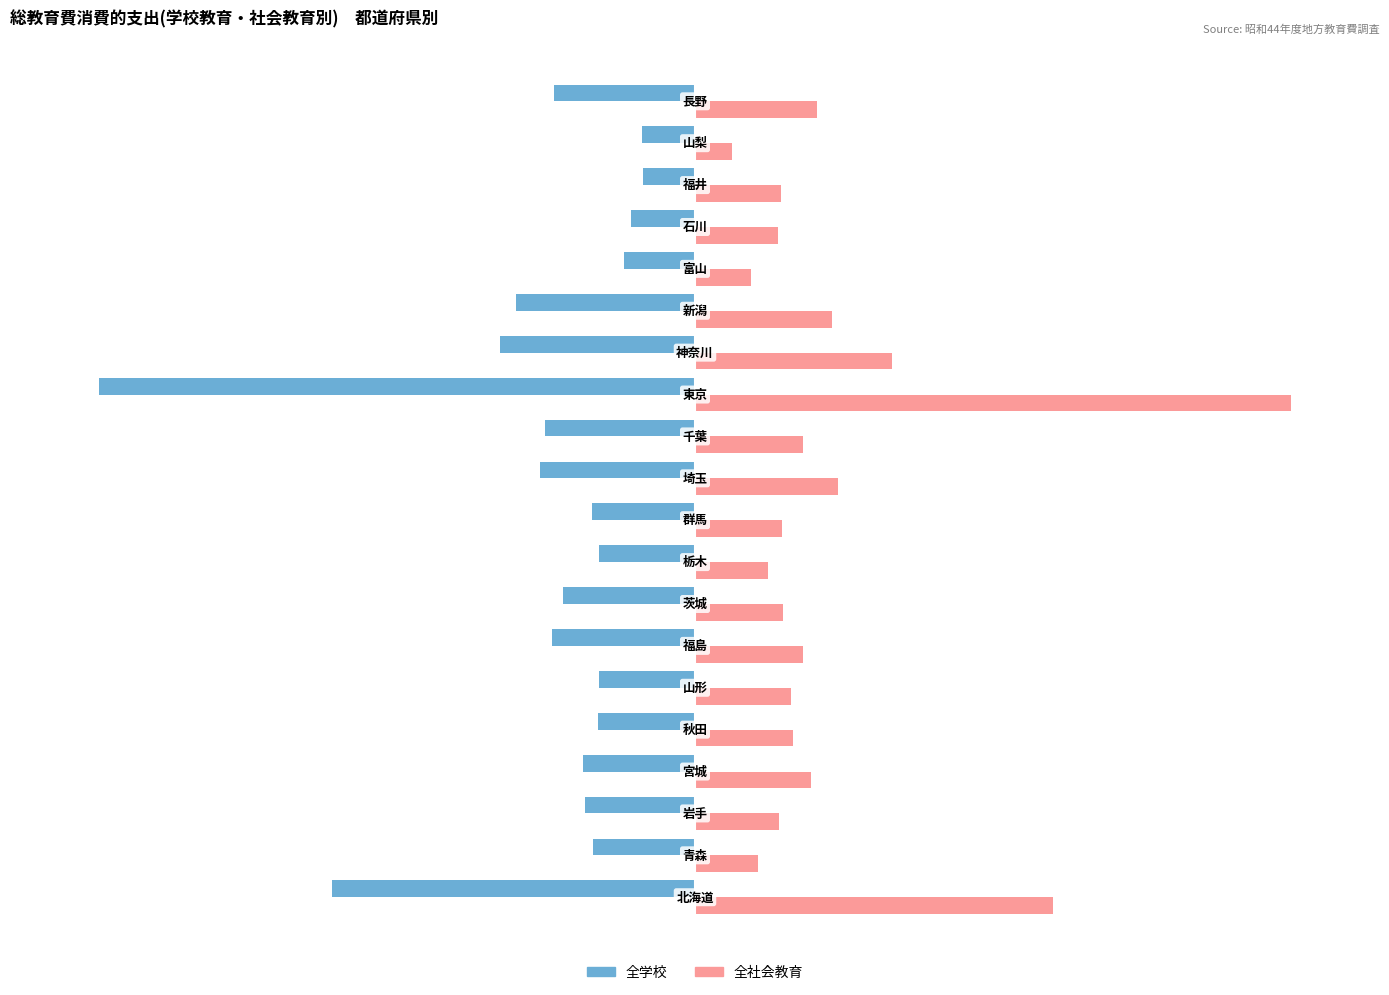

List the series in order of their overall mean, highest first.

全社会教育, 全学校